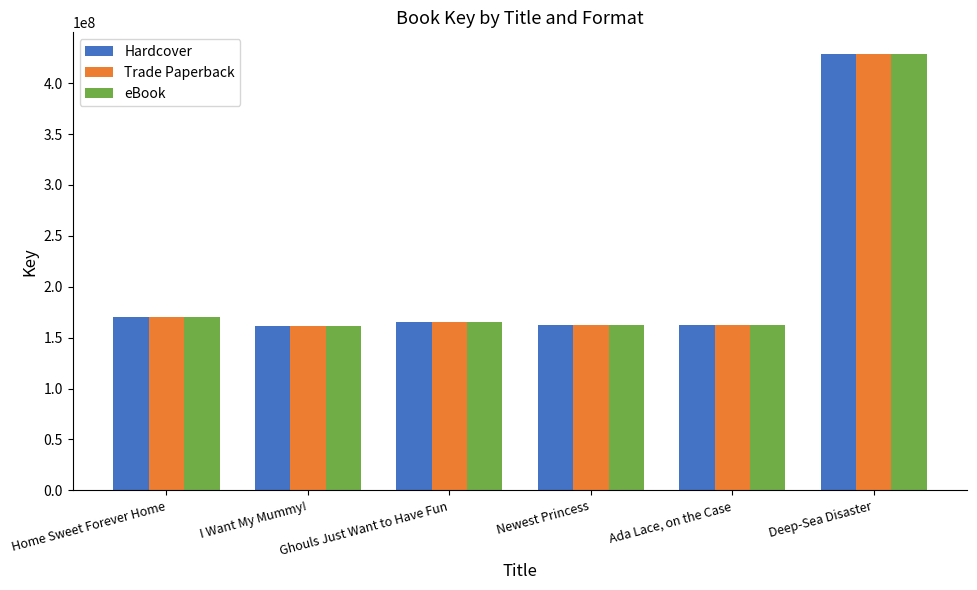

At which label does eBook reach its peak?

Deep-Sea Disaster